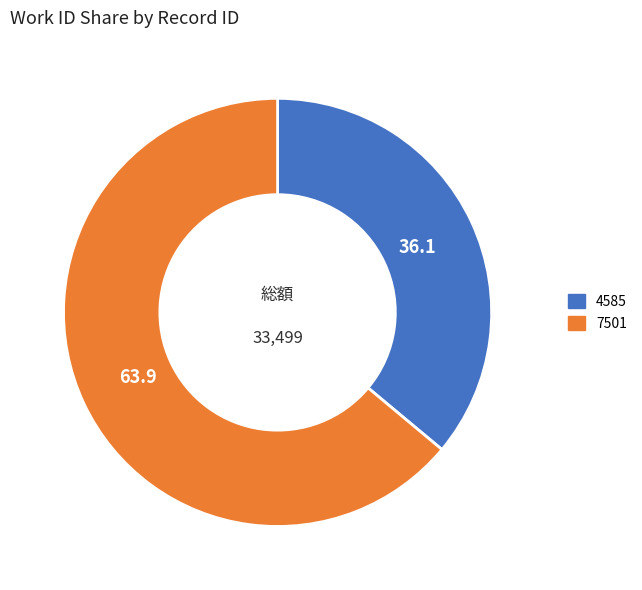

Is 7501 the majority of the pie?

Yes